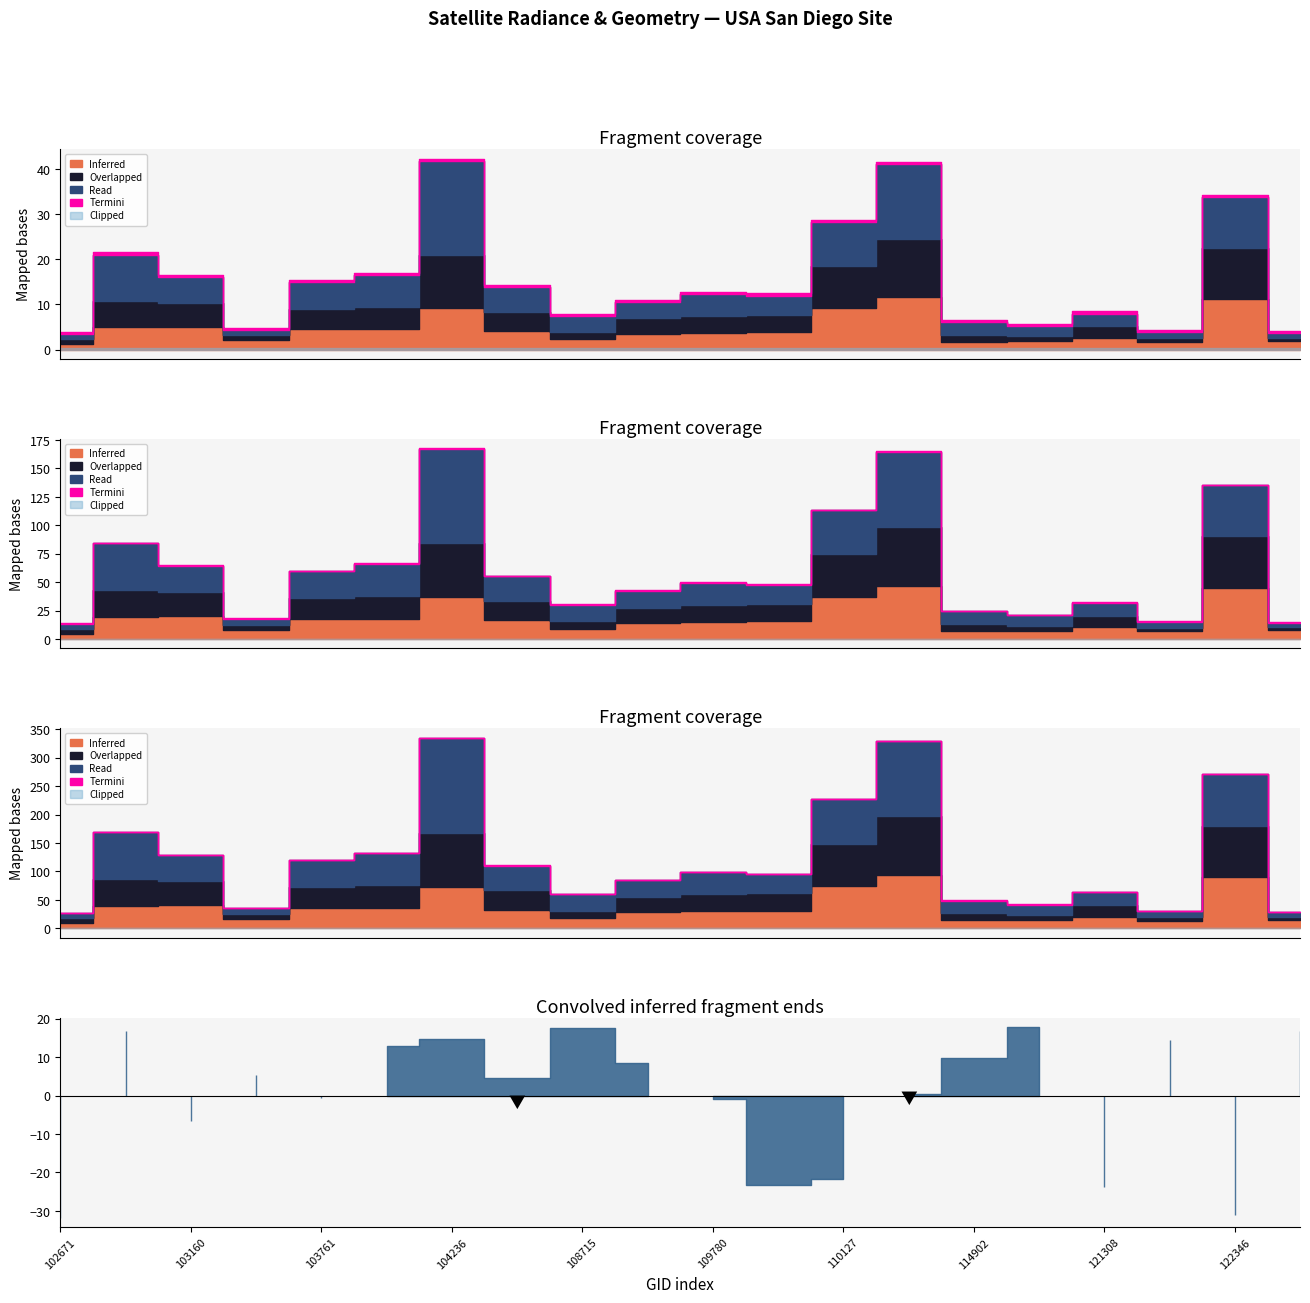

What is the approximate value of rade9_mult_nadir_norm at 122346?

11.3